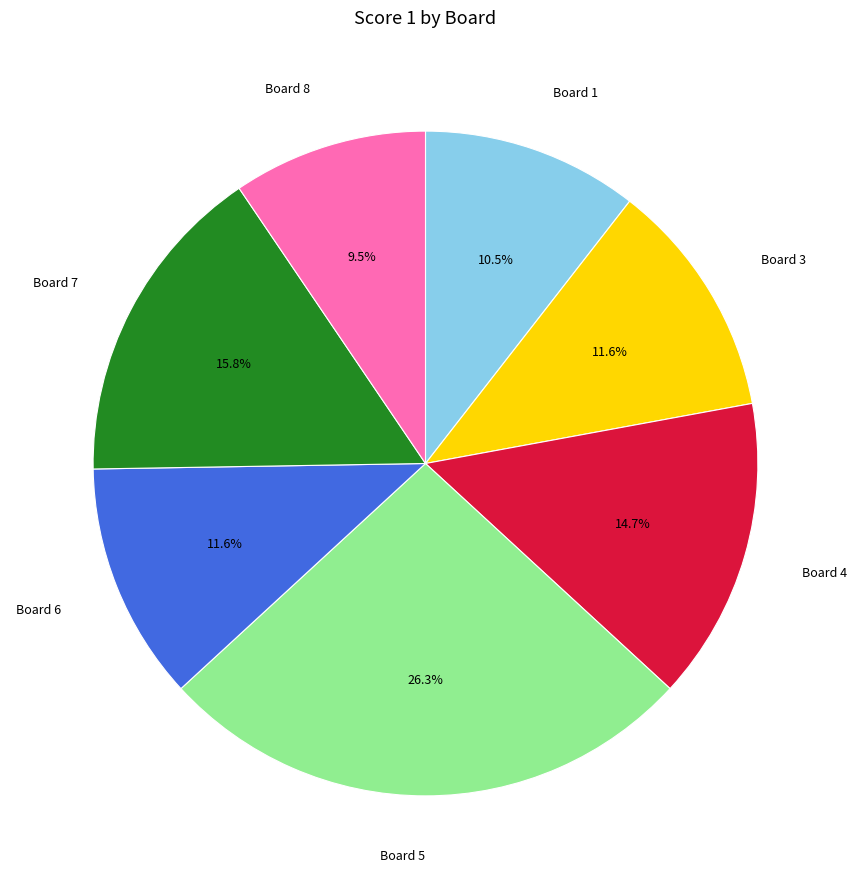

To the nearest percent, what is the difference between the largest and smallest slice percentages?

17%